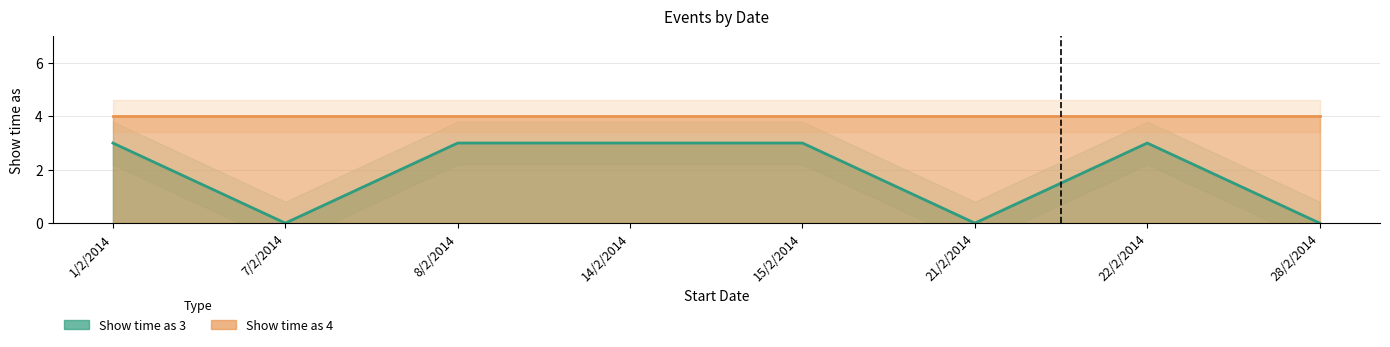

What is the sum of the values at 14/2/2014 and 28/2/2014?

3